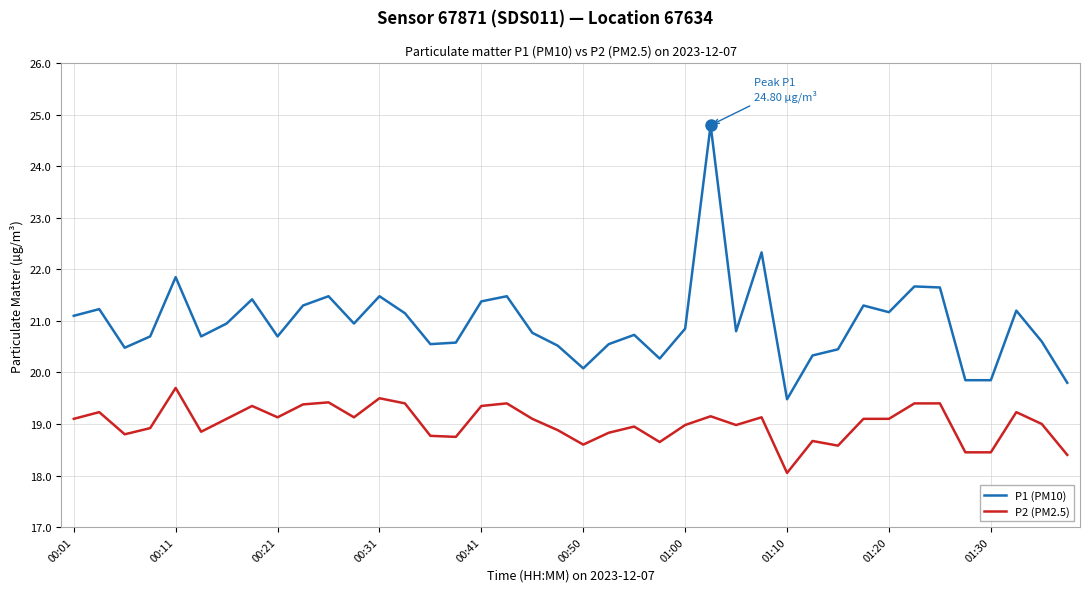

What is the difference between the maximum and minimum values in the P1 (PM10) series?

5.3